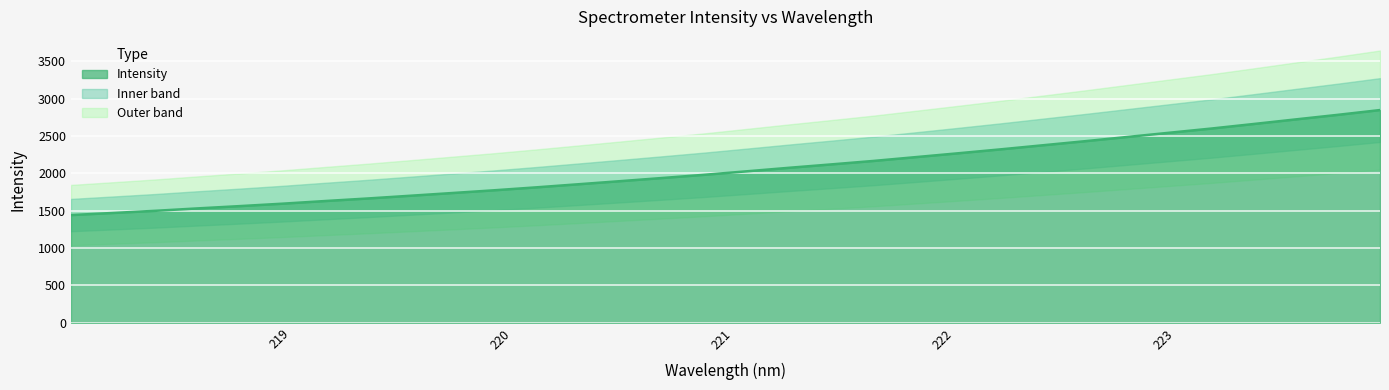

The value at 11 is 995.3. True or false?

False